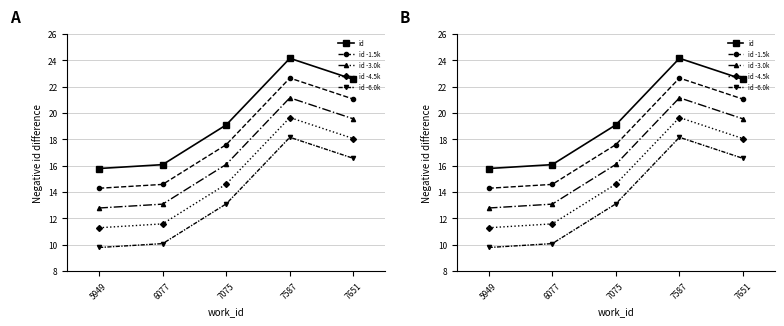

What is the smallest value displayed?

9.8